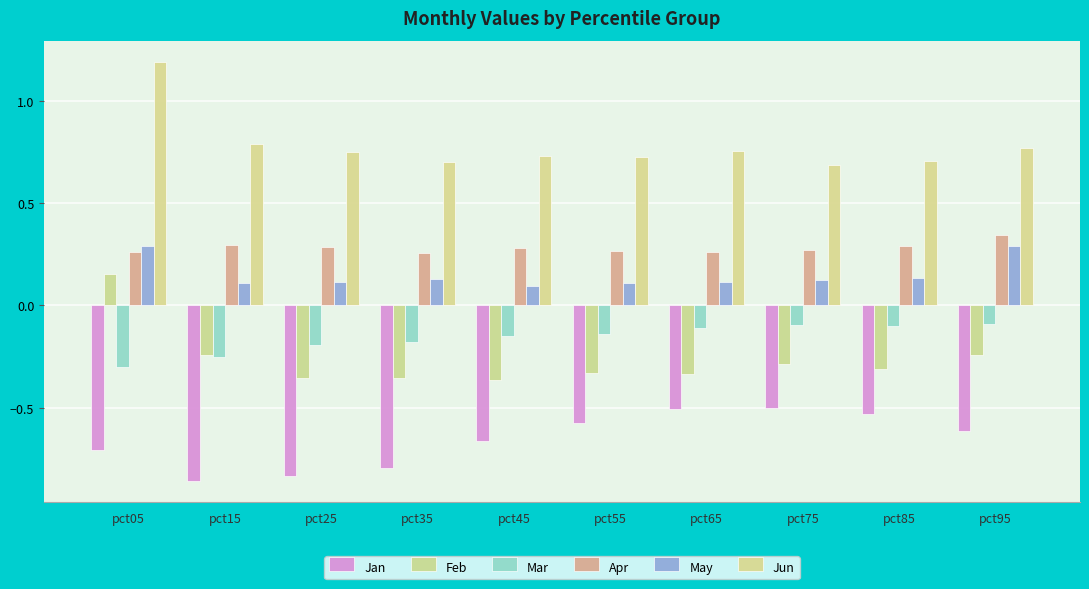

Rank the categories by May value from highest to lowest.

pct05, pct95, pct85, pct35, pct75, pct25, pct65, pct55, pct15, pct45